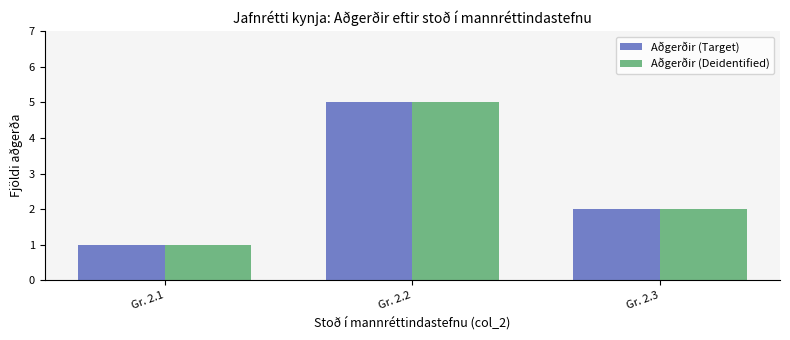

Is the value of Aðgerðir (Deidentified) at Gr. 2.3 greater than the value of Aðgerðir (Target) at Gr. 2.2?

No